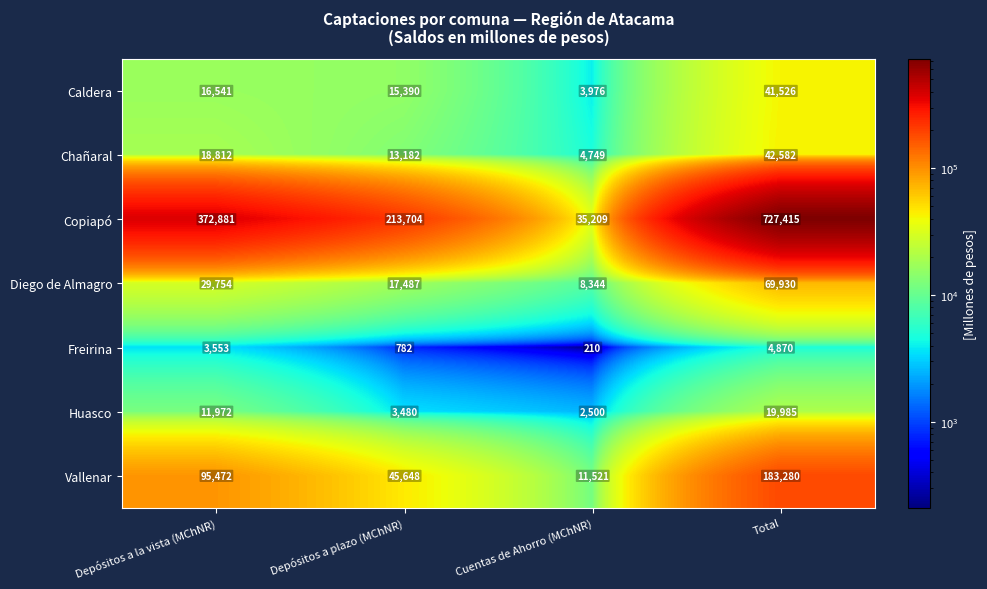

At how many categories does at least one series exceed 622231?

1